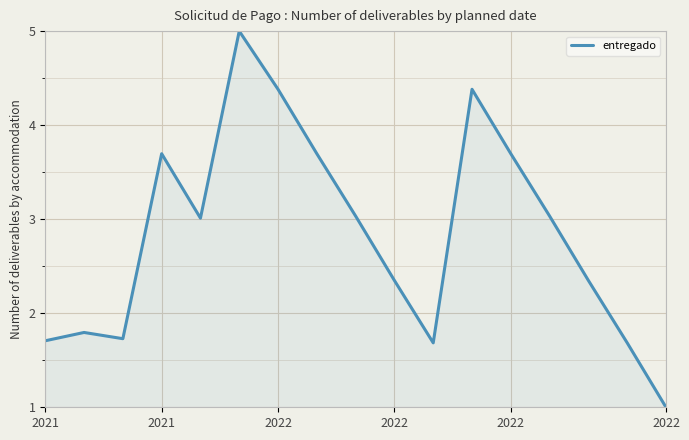

What is the maximum value shown in the chart?

5.0